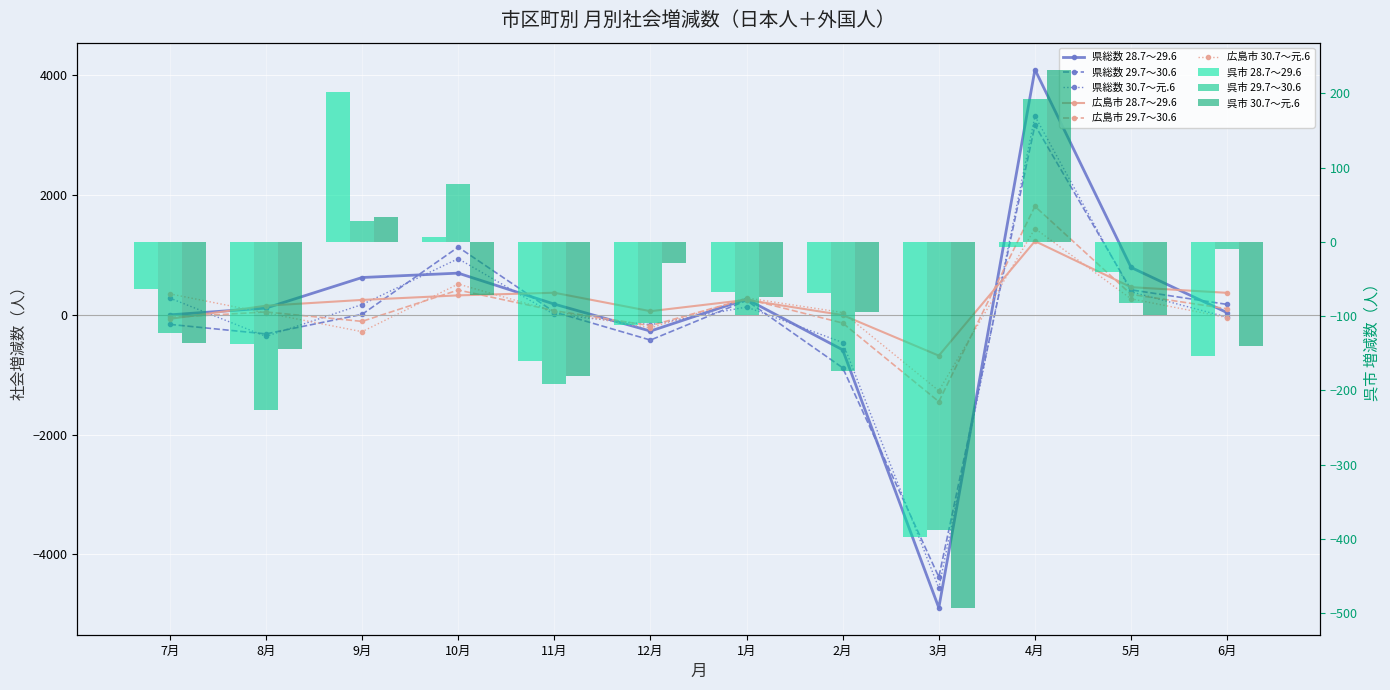

List the labels in order of 広島市 28.7～29.6 value, largest first.

4月, 5月, 11月, 6月, 10月, 1月, 9月, 8月, 12月, 2月, 7月, 3月